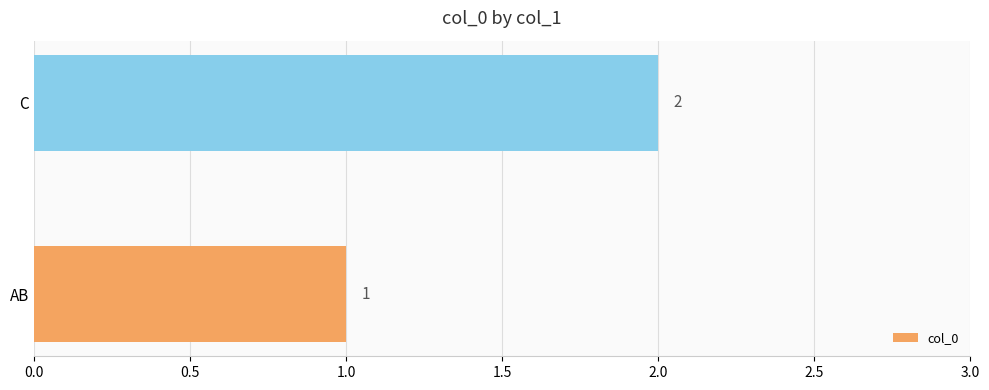

What is the smallest value displayed?

1